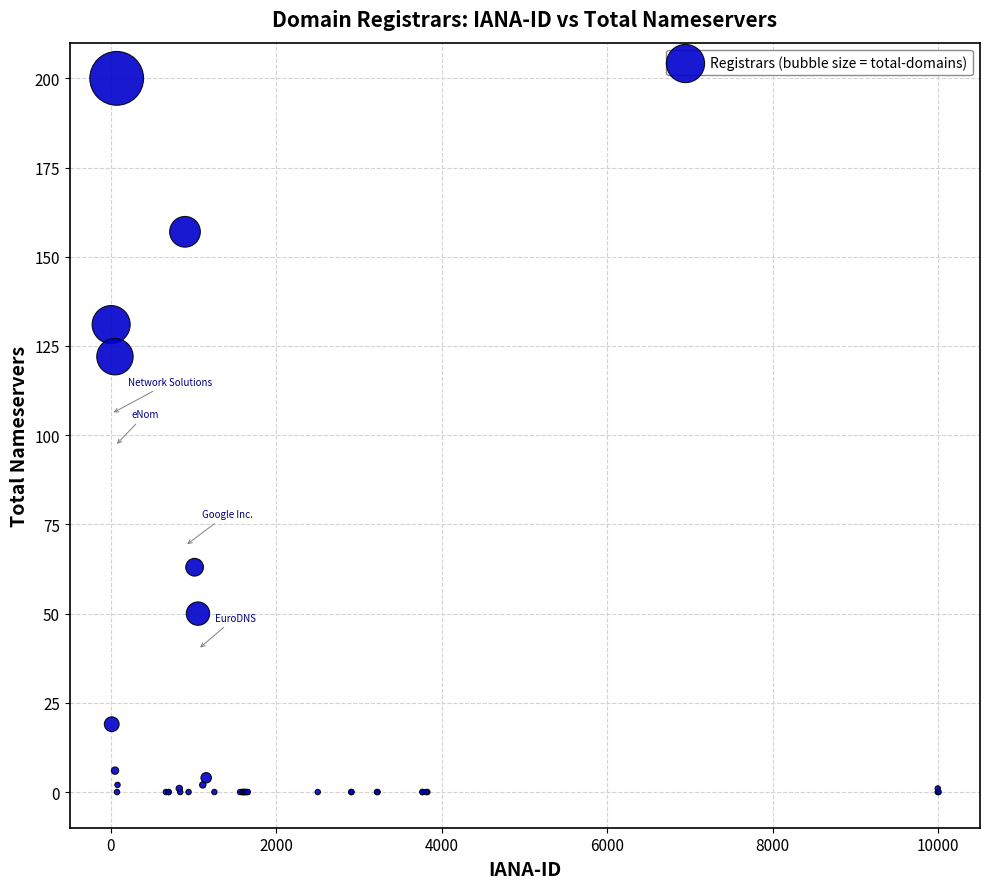

What Y value in the scatter plot is closest to 100?

122